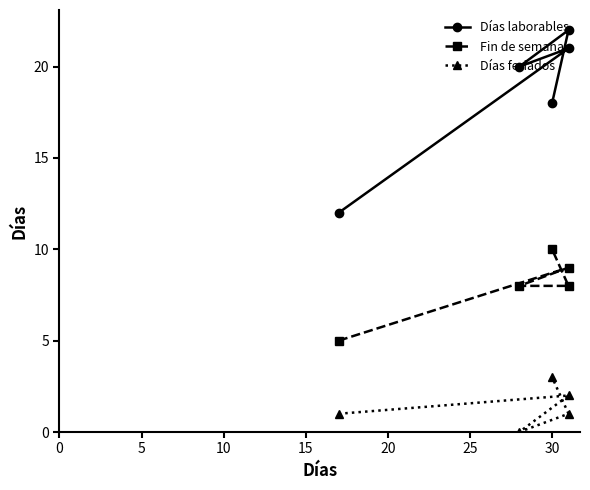

Which series has the largest range (max minus min)?

Días laborables